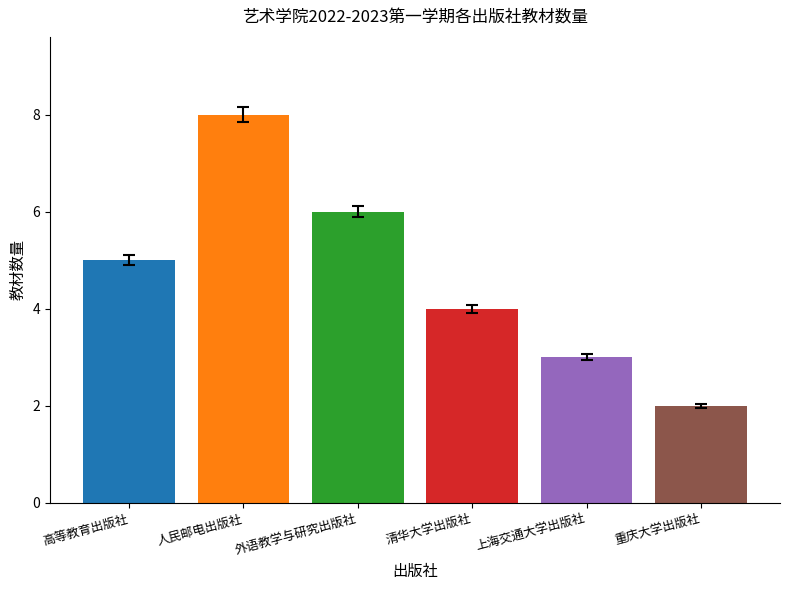

What is the greatest value displayed?

8